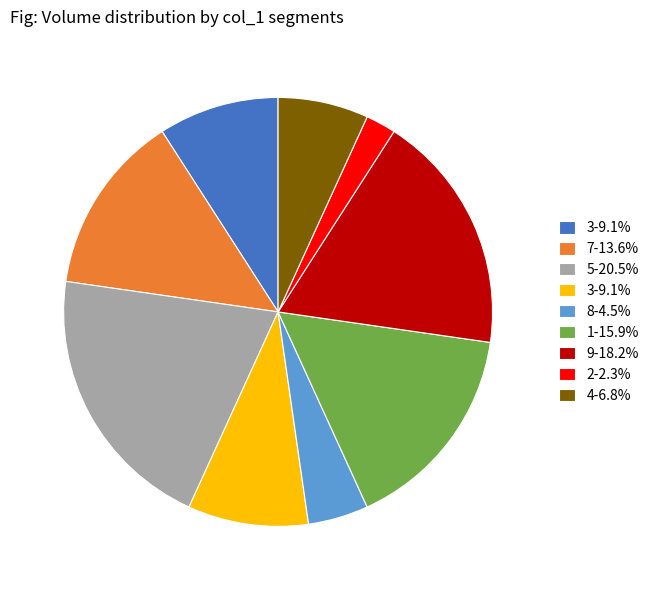

Is there a majority slice in this chart?

No